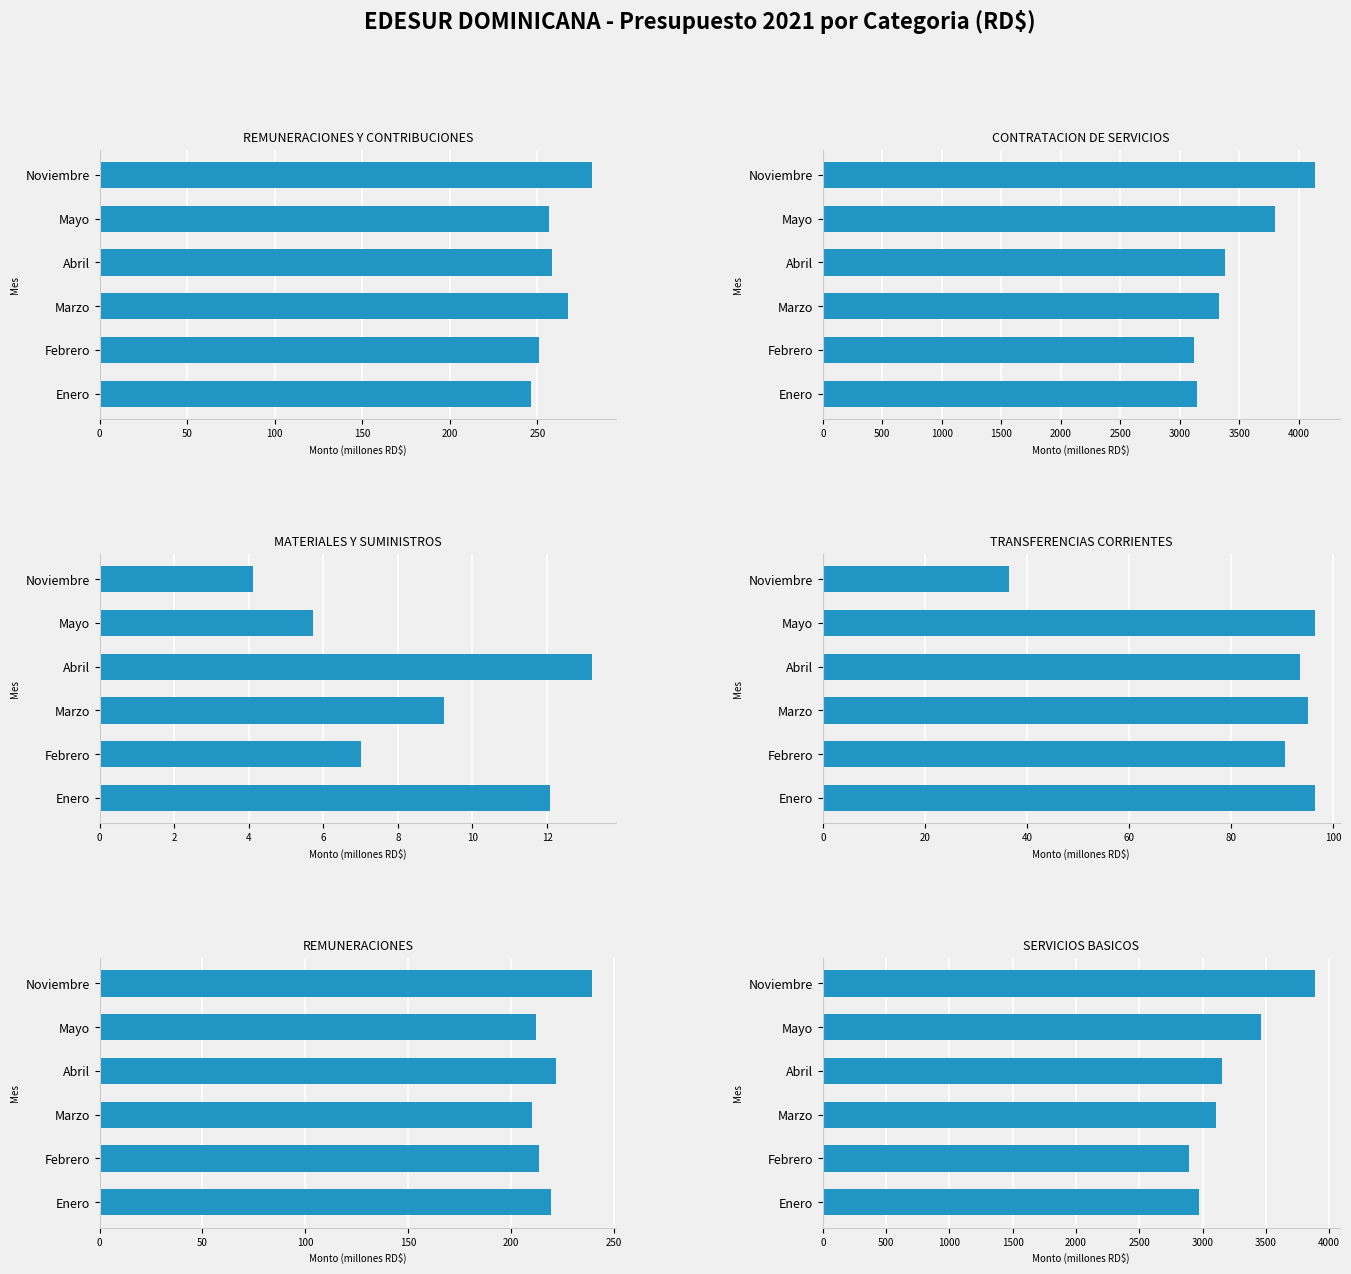

Reading right to left, extract all data points from this chart.

REMUNERACIONES Y CONTRIBUCIONES: 280.9	256.3	258.2	267.4	251.0	246.5
CONTRATACION DE SERVICIOS: 4136.9	3798.7	3383.5	3329.1	3123.1	3143.7
MATERIALES Y SUMINISTROS: 4.1	5.7	13.2	9.2	7.0	12.1
TRANSFERENCIAS CORRIENTES: 36.4	96.4	93.4	95.0	90.6	96.4
REMUNERACIONES: 239.0	212.0	221.9	210.1	213.7	219.2
SERVICIOS BASICOS: 3887.2	3462.8	3151.6	3108.1	2894.0	2972.2